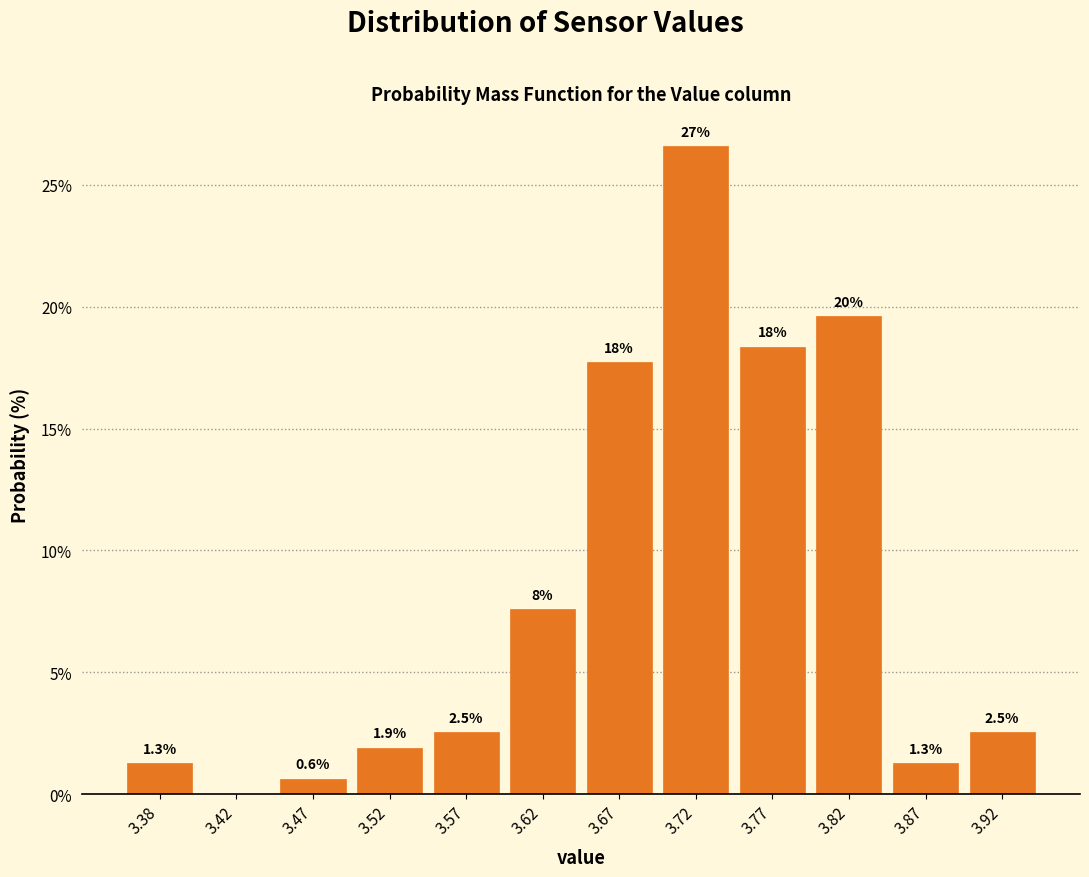

Which range on the x-axis has the tallest bar?

3.70 to 3.75